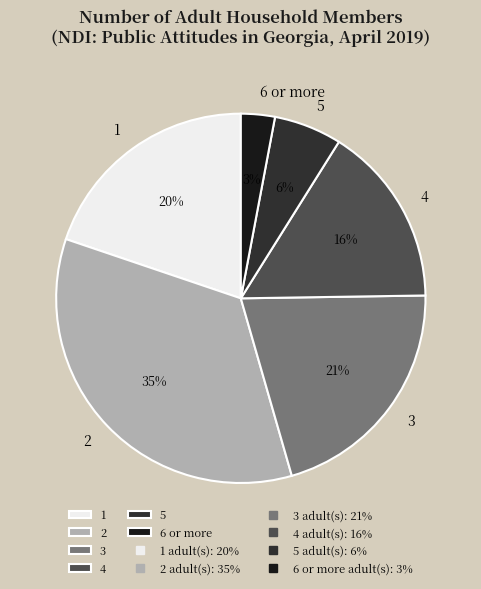

To the nearest percent, what is the combined percentage of 3 and 5?

27%